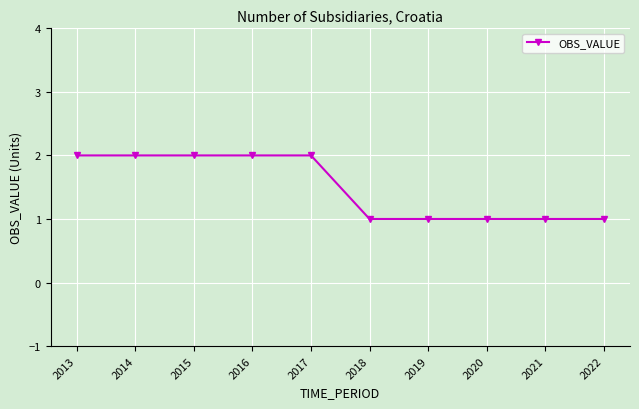

What is the sum of all values?

15